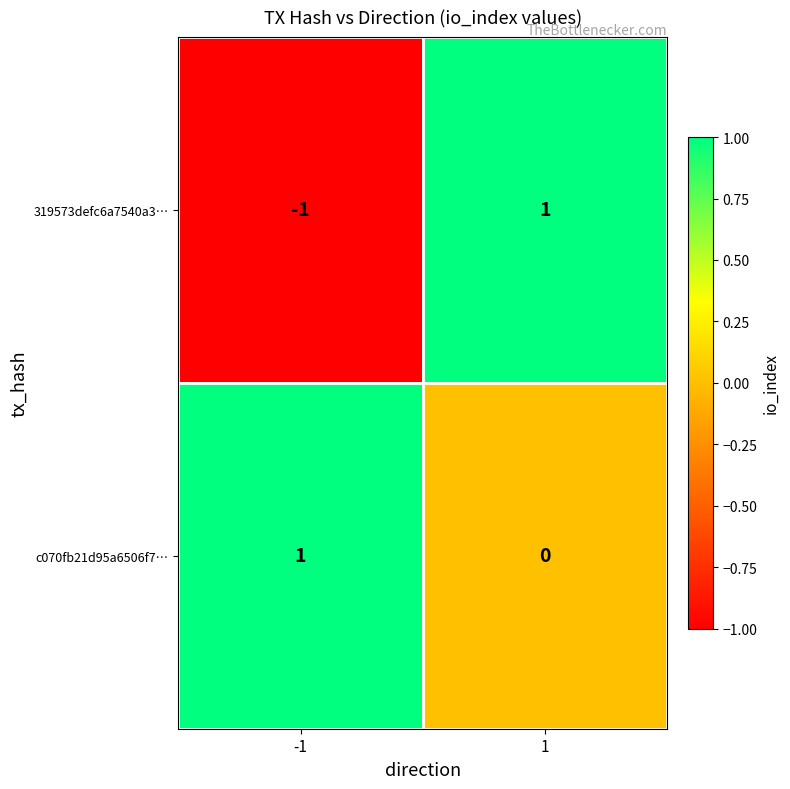

Reading right to left, what are all the values shown in this chart?

319573defc6a7540a3…: 1	-1
c070fb21d95a6506f7…: 0	1